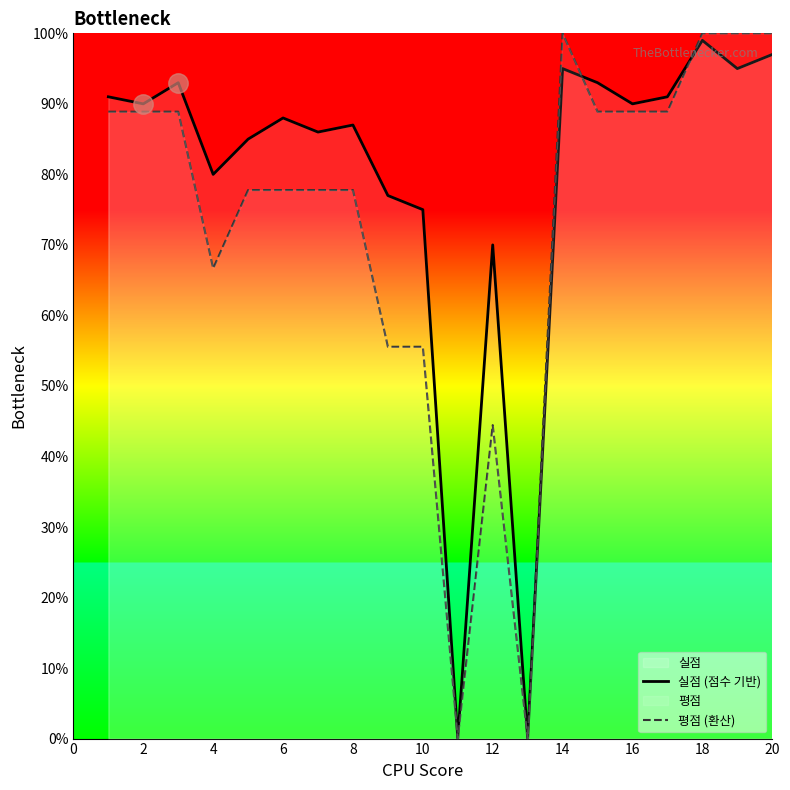

At which label does 실점 (점수 기반) reach its peak?

18